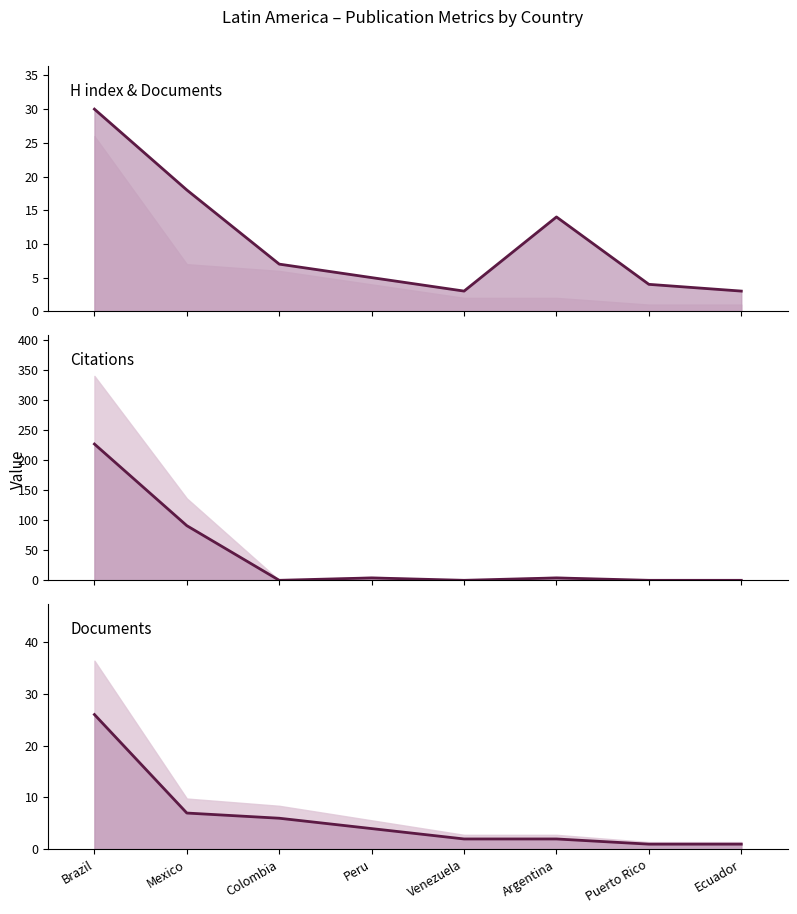

Where is the first local maximum for Citations?

Peru